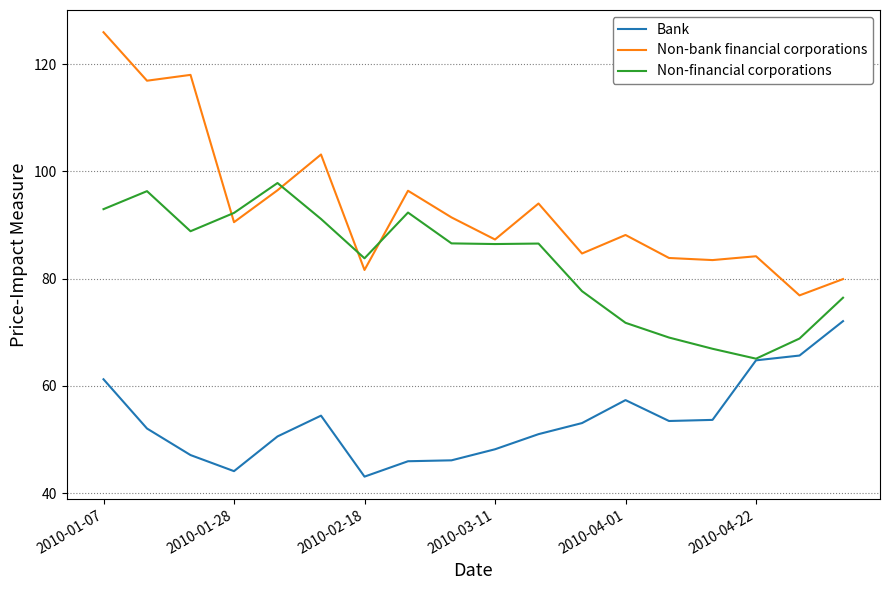

What are all the series names shown in the legend?

Bank, Non-bank financial corporations, Non-financial corporations